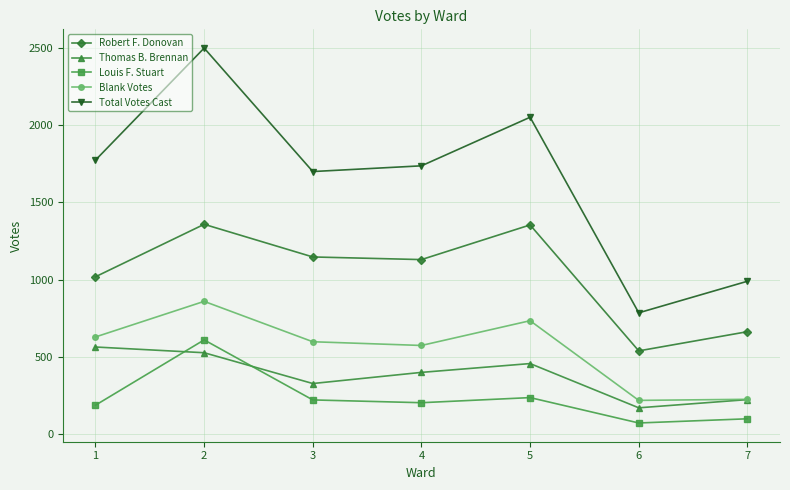

What is the value of the Thomas B. Brennan point at the 3rd from the left?

329